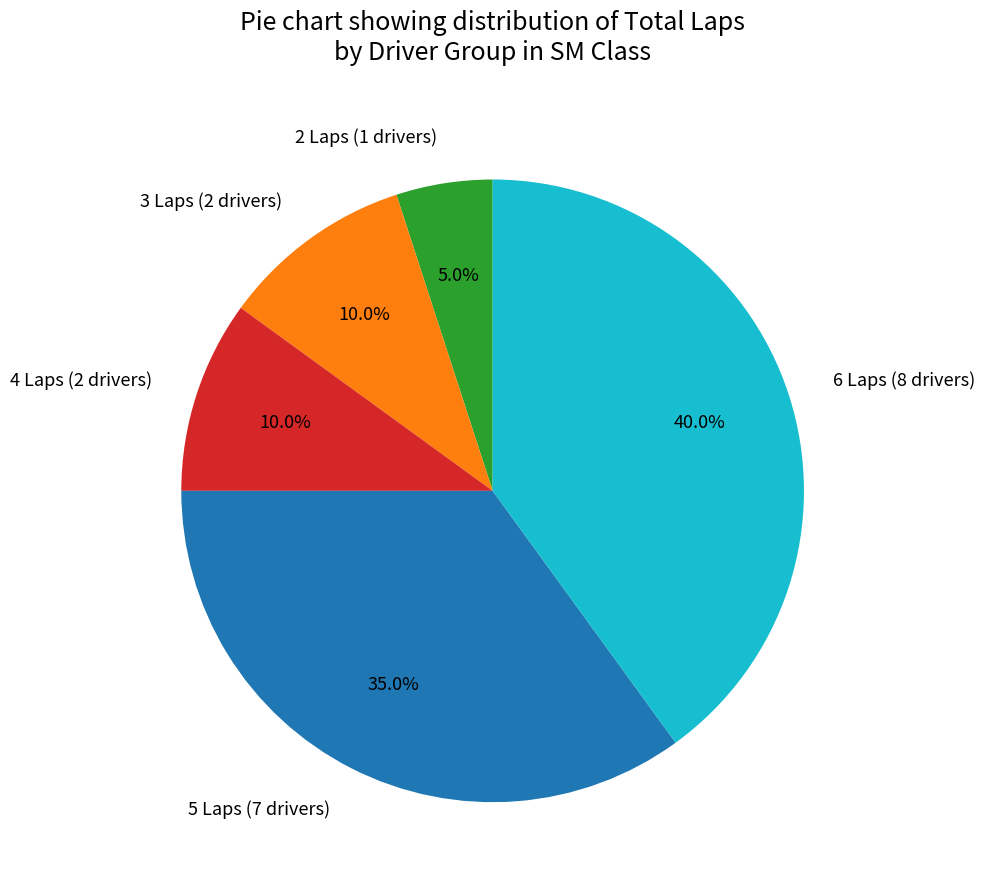

What portion of the pie excludes 2 Laps (1 drivers)?

95.0%